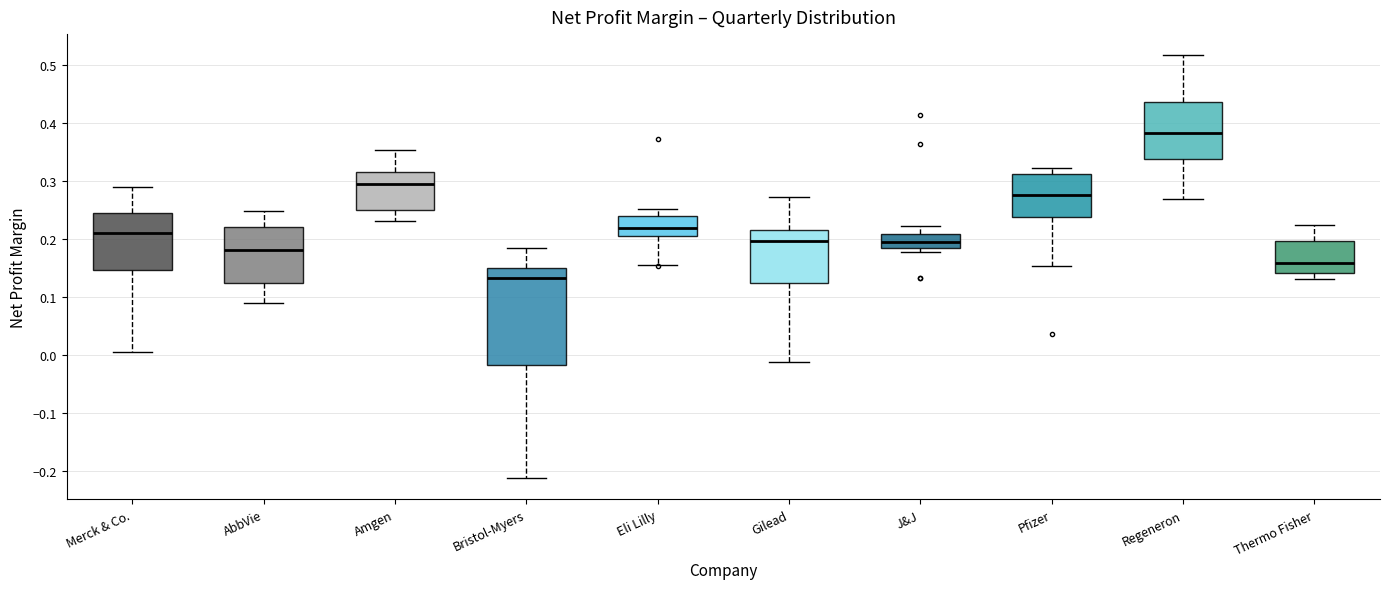

Reading left to right, transcribe this box plot: for each box, give where its median line is, the range the box spans, and where its two whiskers end, as read against the y-axis. The values are not printed on the chart, so give them approximately, as read against the axis.

Merck & Co.: median 0.21, box 0.15 to 0.24, whiskers 0.01 to 0.29
AbbVie: median 0.18, box 0.12 to 0.22, whiskers 0.09 to 0.25
Amgen: median 0.30, box 0.25 to 0.32, whiskers 0.23 to 0.35
Bristol-Myers: median 0.13, box -0.02 to 0.15, whiskers -0.21 to 0.18
Eli Lilly: median 0.22, box 0.21 to 0.24, whiskers 0.16 to 0.25
Gilead: median 0.20, box 0.12 to 0.22, whiskers -0.01 to 0.27
J&J: median 0.20, box 0.18 to 0.21, whiskers 0.18 (just below the box's lower edge) to 0.22
Pfizer: median 0.28, box 0.24 to 0.31, whiskers 0.15 to 0.32
Regeneron: median 0.38, box 0.34 to 0.44, whiskers 0.27 to 0.52
Thermo Fisher: median 0.16, box 0.14 to 0.20, whiskers 0.13 to 0.22